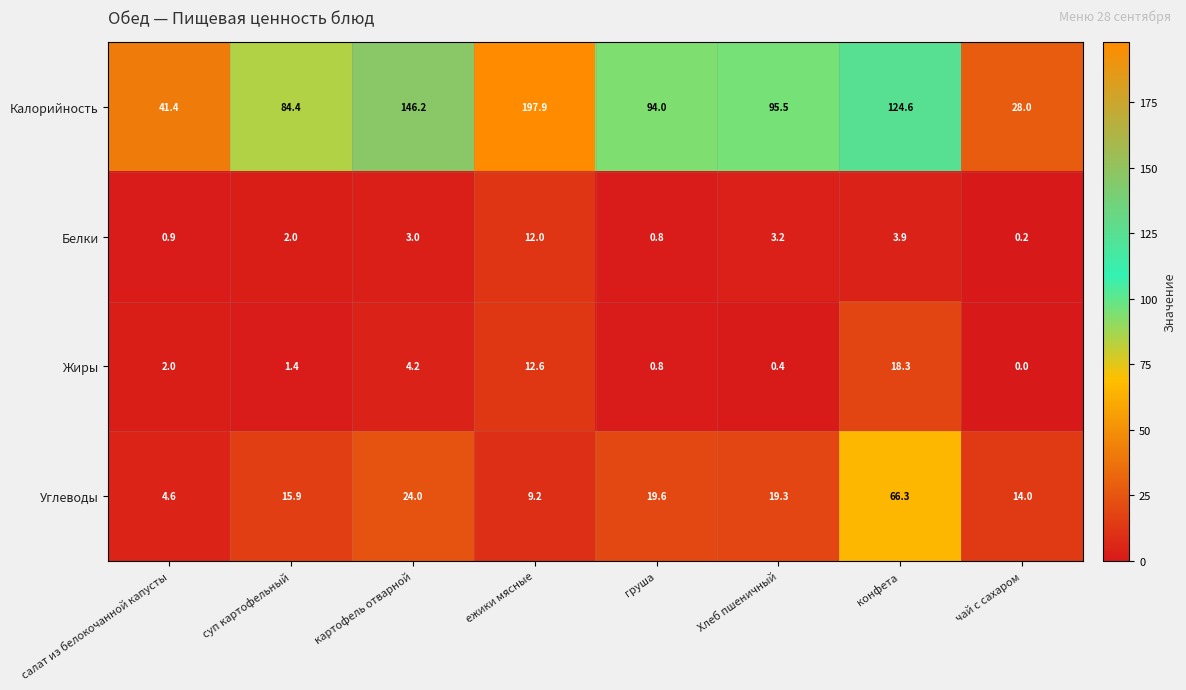

Rank the categories by Белки value from lowest to highest.

чай с сахаром, груша, салат из белокочанной капусты, суп картофельный, картофель отварной, Хлеб пшеничный, конфета, ежики мясные